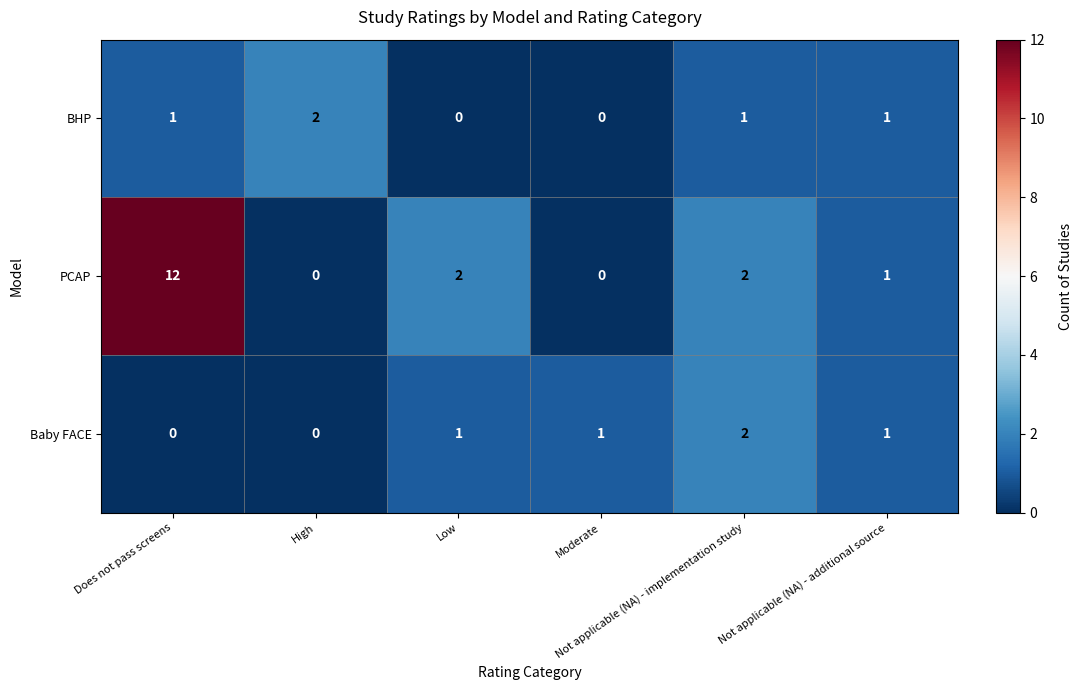

What is the greatest value displayed?

12